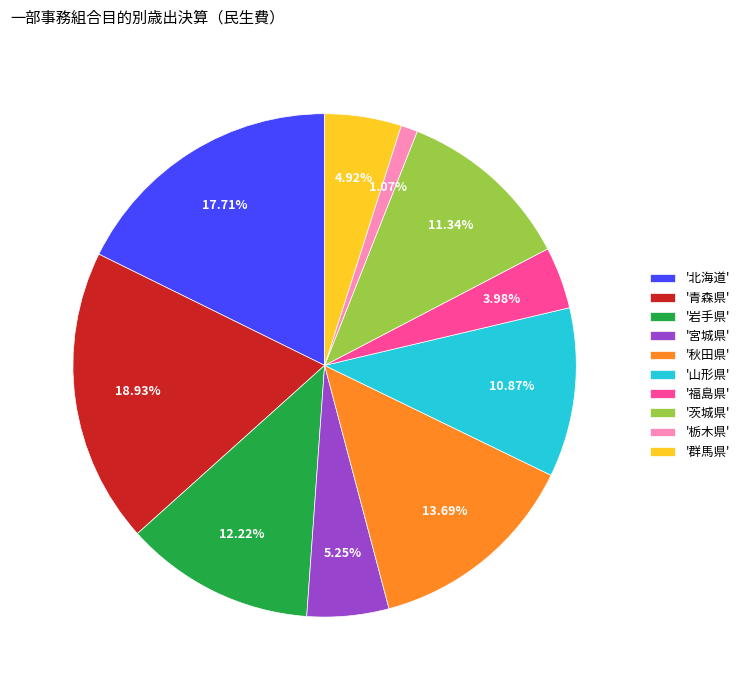

Which has a higher value, '栃木県' or '秋田県'?

'秋田県'